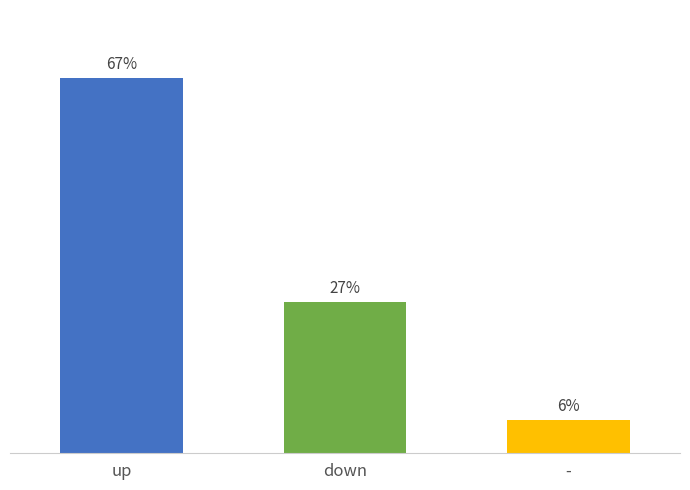

What is the average value?

33